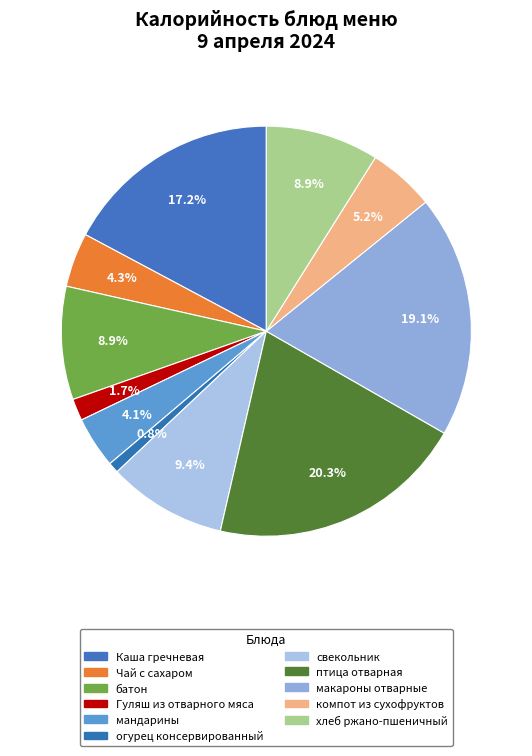

To the nearest percent, what is the combined percentage of птица отварная and батон?

29%